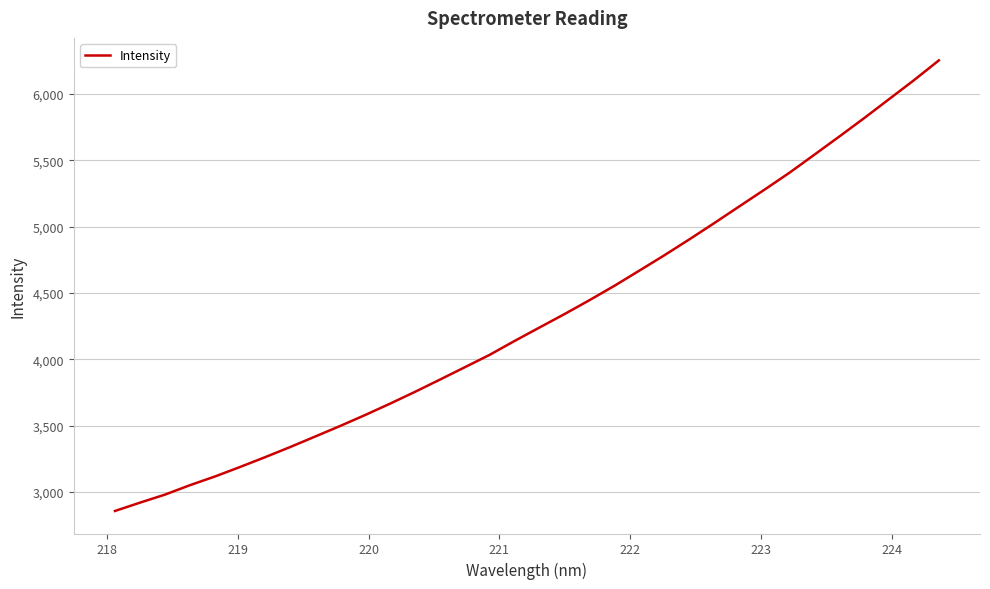

True or false: there are more than 2 points higher than both neighbors.

False